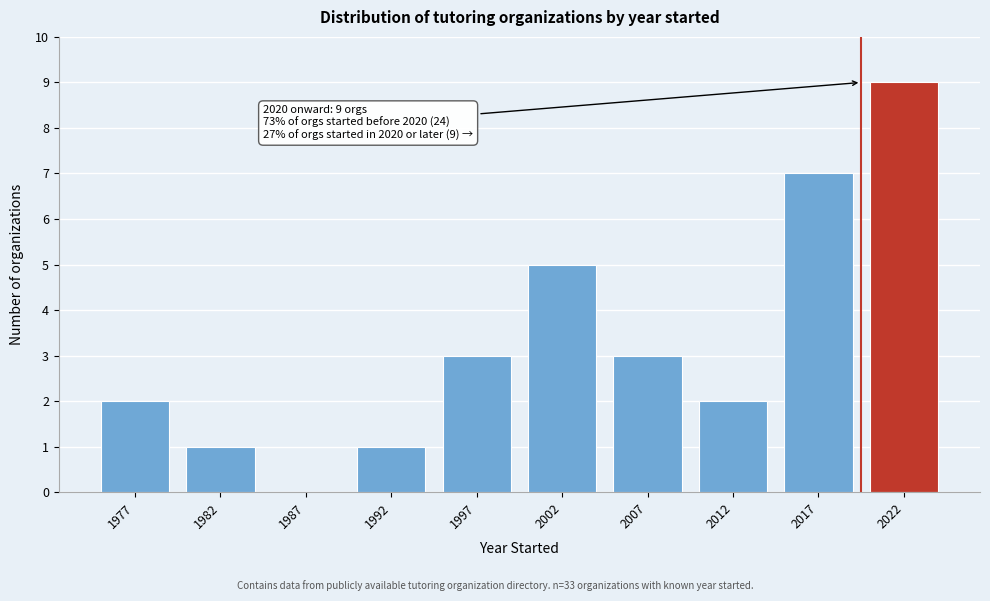

Over which range of the x-axis is the bar tallest?

2020 to 2025